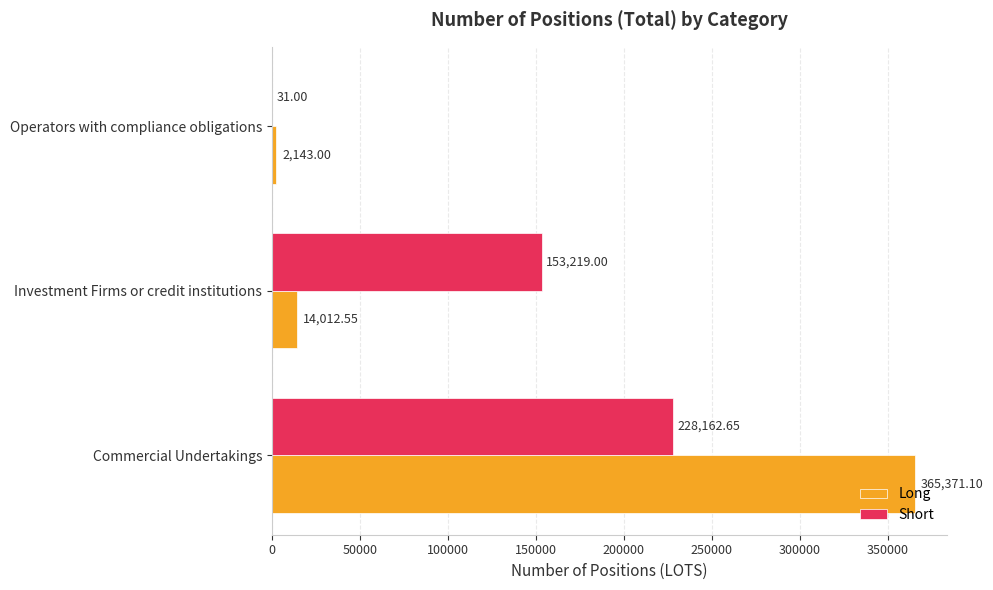

Which series has the largest total across all categories?

Long